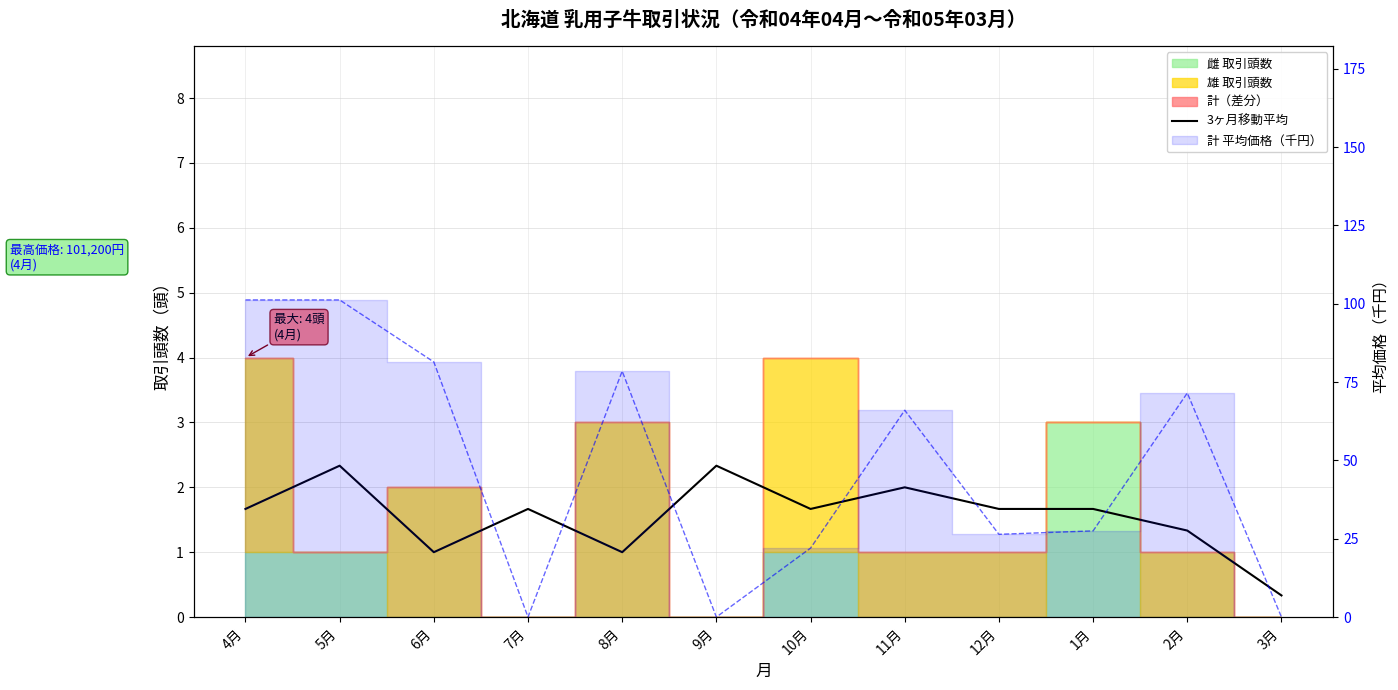

How many times do 計 平均価格（千円） and 3ヶ月移動平均 cross each other?

5